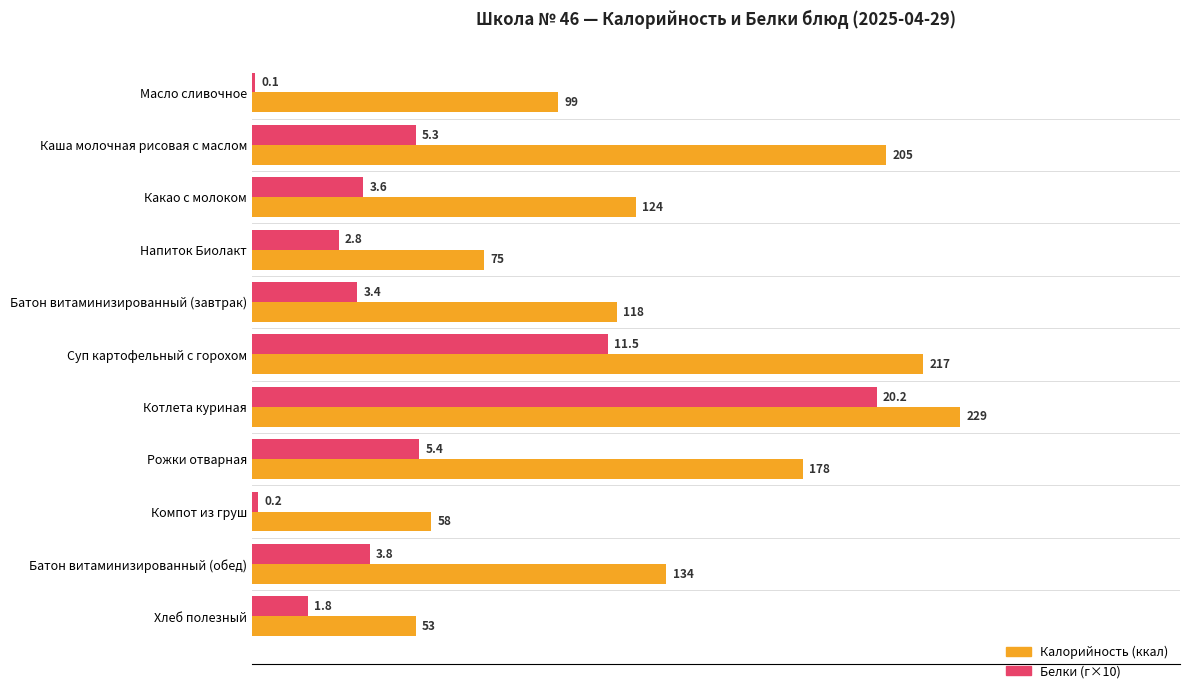

What is the spread (max minus min) of values at Напиток Биолакт?

47